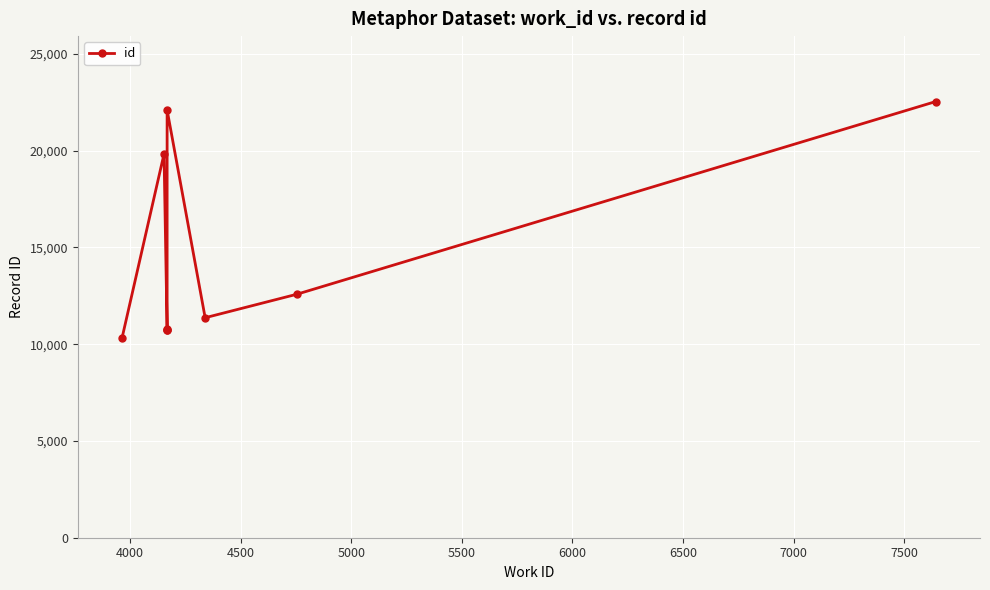

How many distinct data groups are displayed?

1